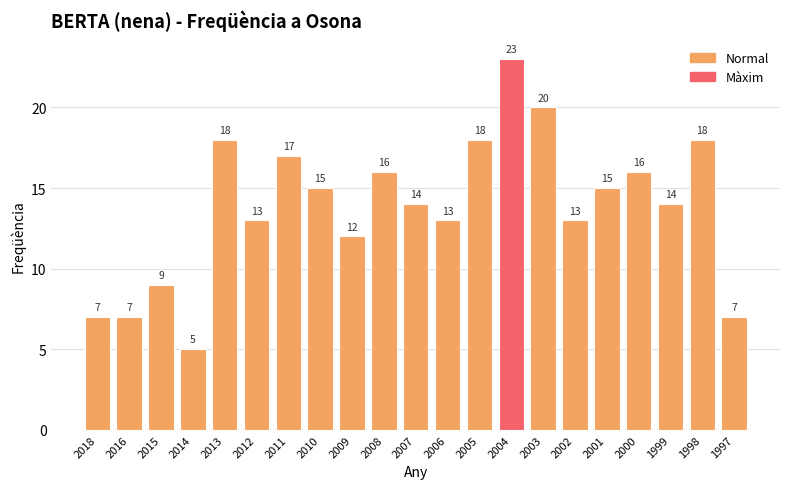

Reading left to right, transcribe all the data shown in this chart.

7	7	9	5	18	13	17	15	12	16	14	13	18	23	20	13	15	16	14	18	7